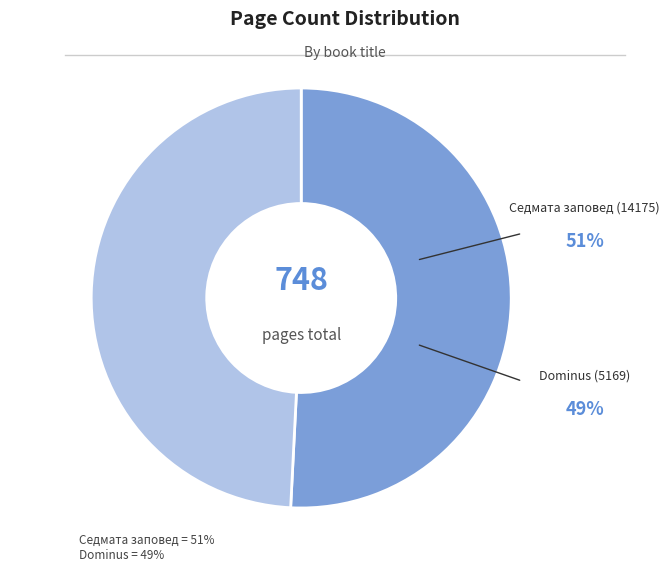

Does any single category account for the majority?

Yes